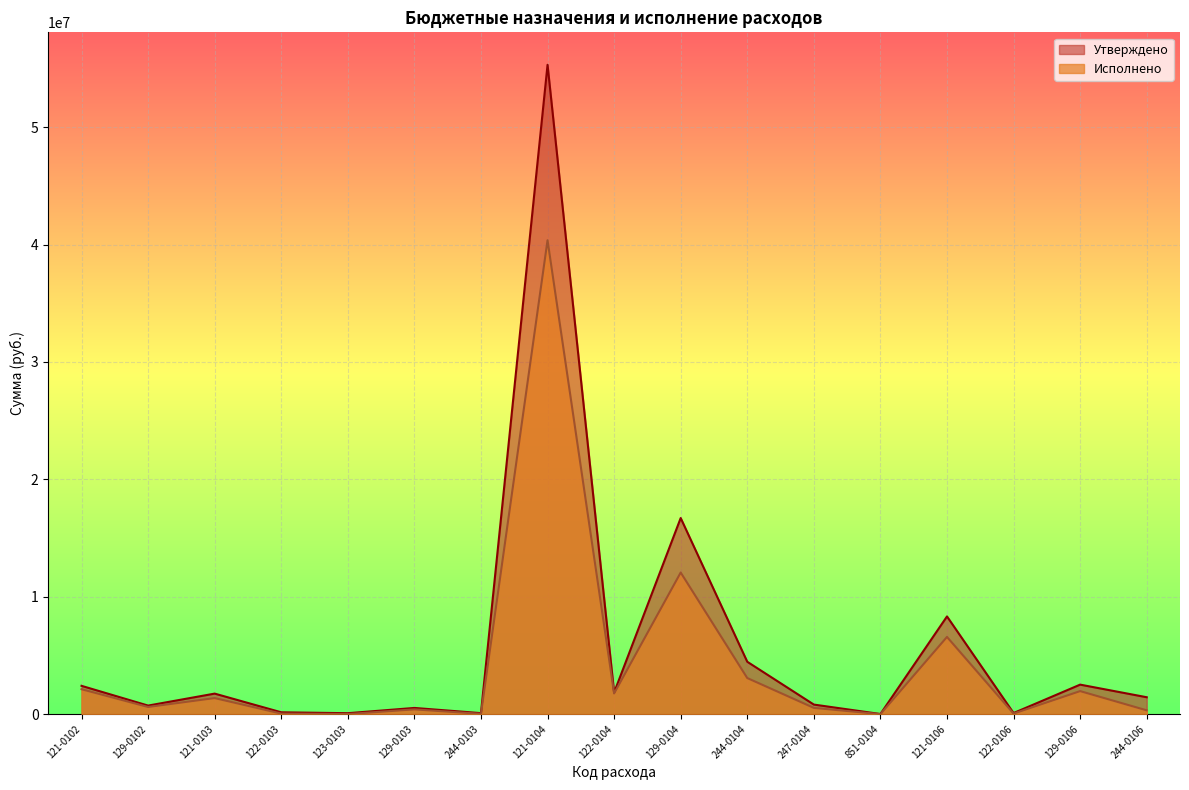

True or false: Исполнено has a value of 40366496.2 at 121-0104.

True